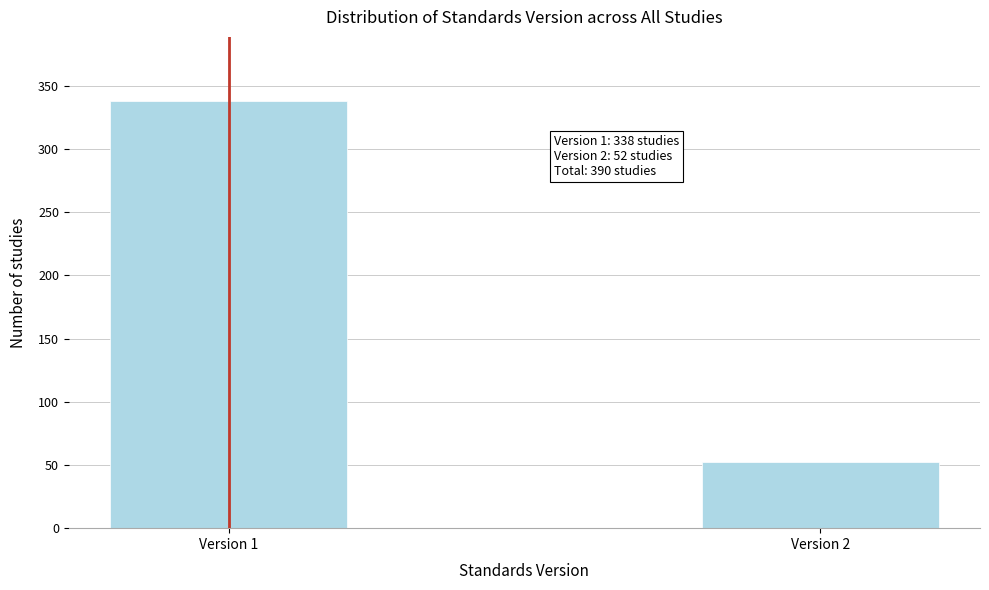

Reading left to right, extract all data points from this chart.

338	52